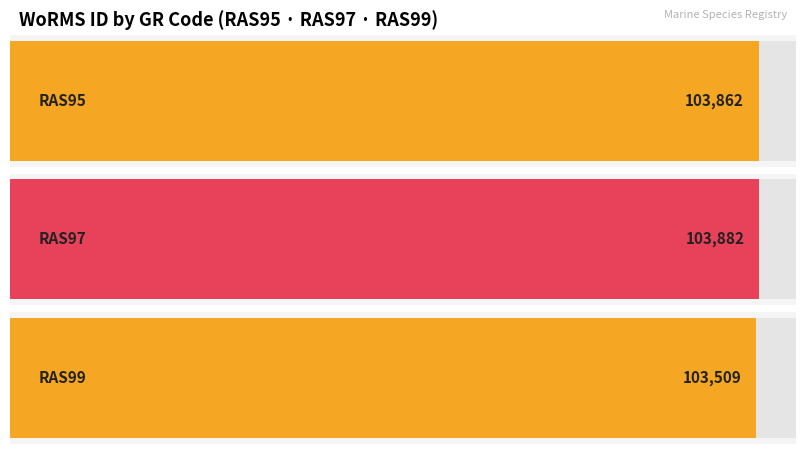

Reading left to right, list all the values displayed in this chart.

103862	103882	103509